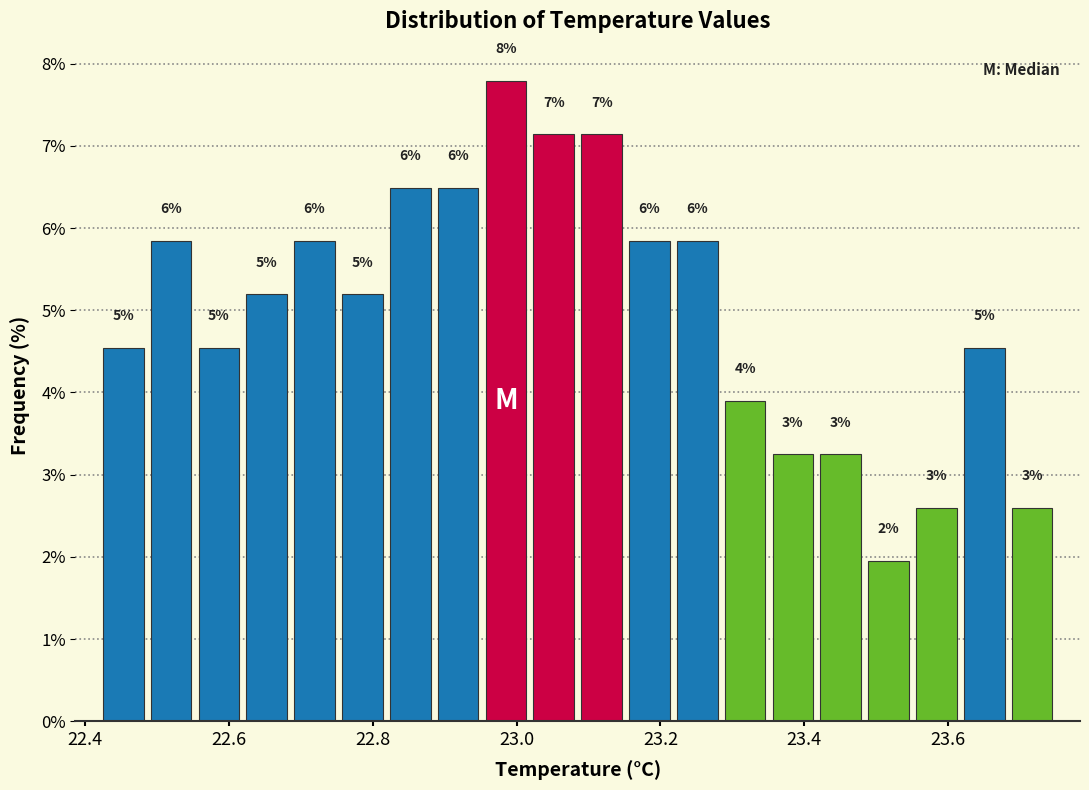

Read against the x-axis, roughly where is the centre of the tallest bar?

22.98